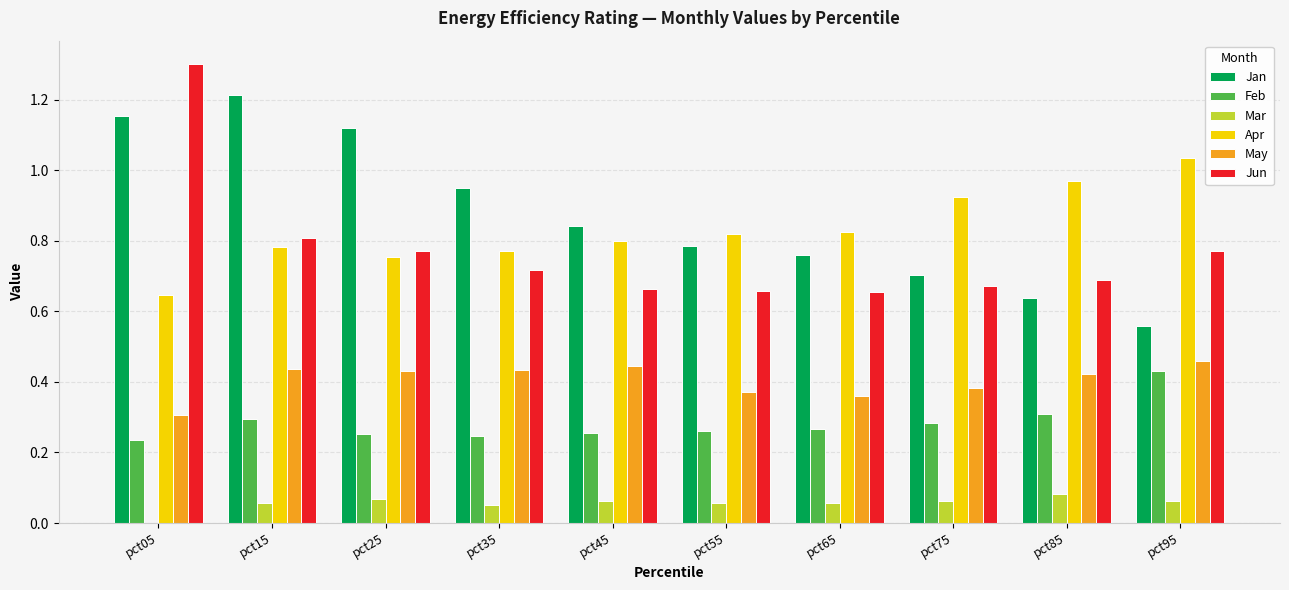

What are all the series names shown in the legend?

Jan, Feb, Mar, Apr, May, Jun